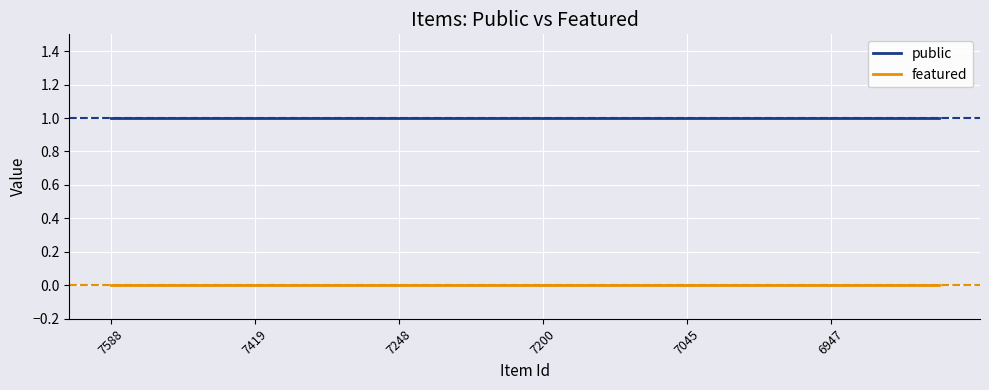

Rank the series by their average value, from highest to lowest.

public, featured